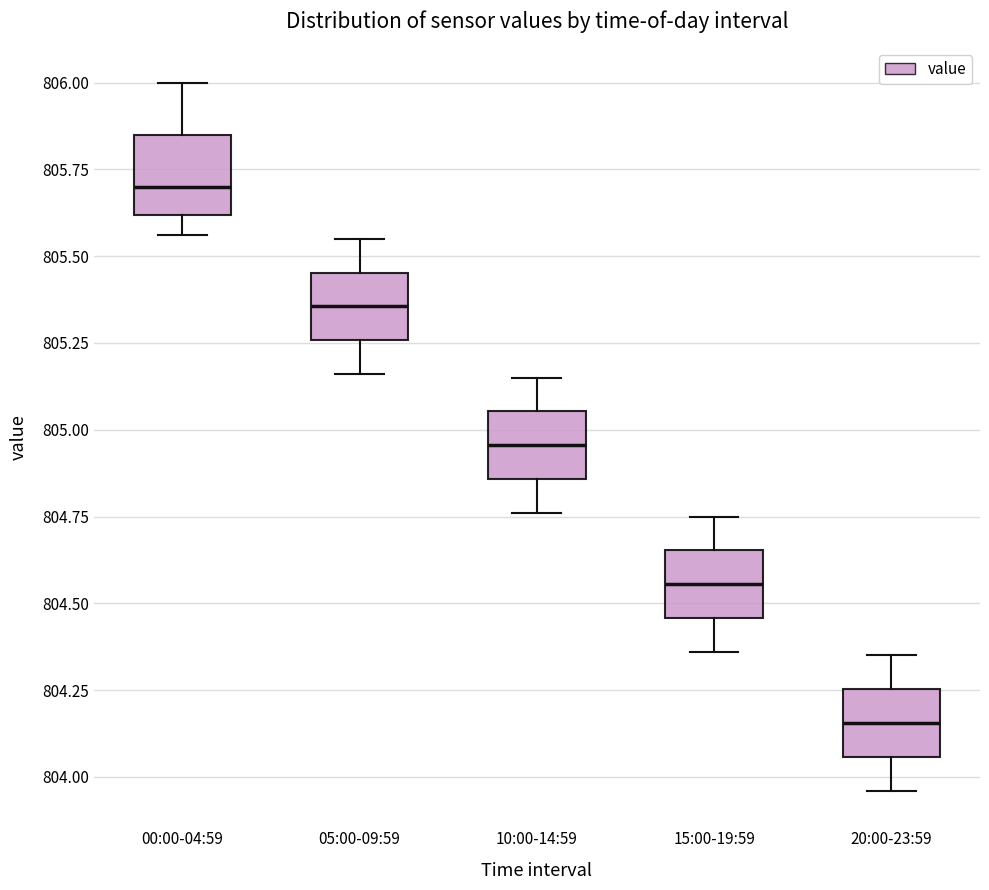

Which box has the lowest median line?

20:00-23:59